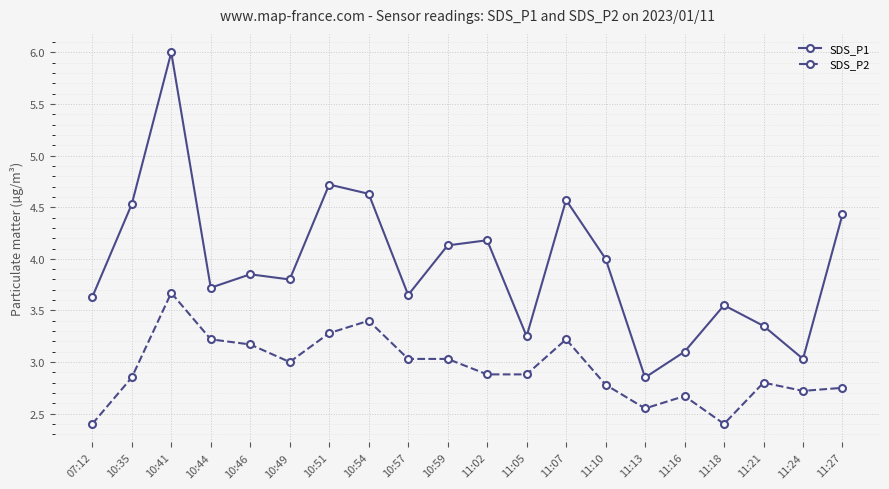

What is the spread (max minus min) of values at 10:44?

0.5